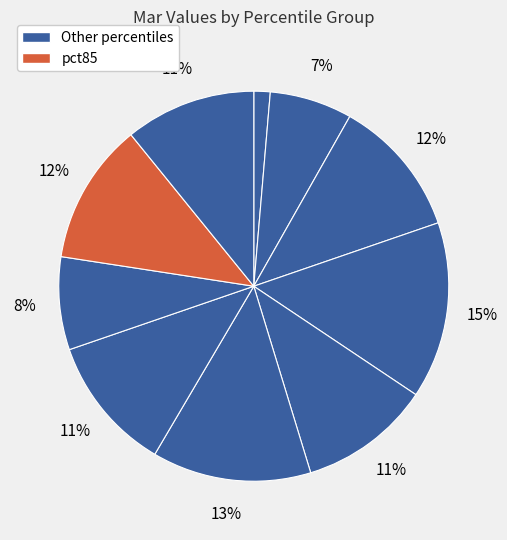

Count the number of slices in the pie.

10